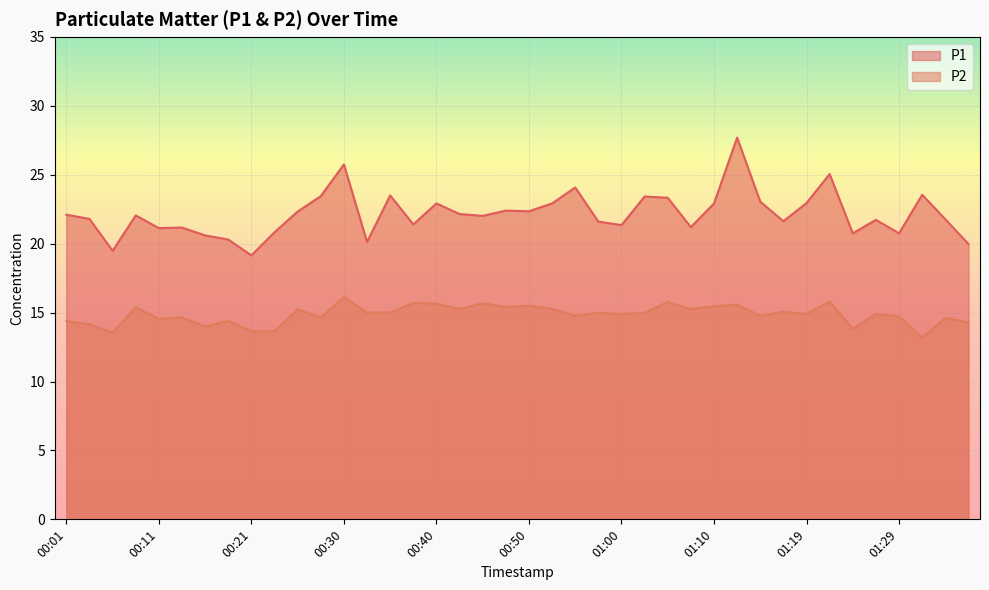

List the series in order of their overall mean, lowest first.

P2, P1